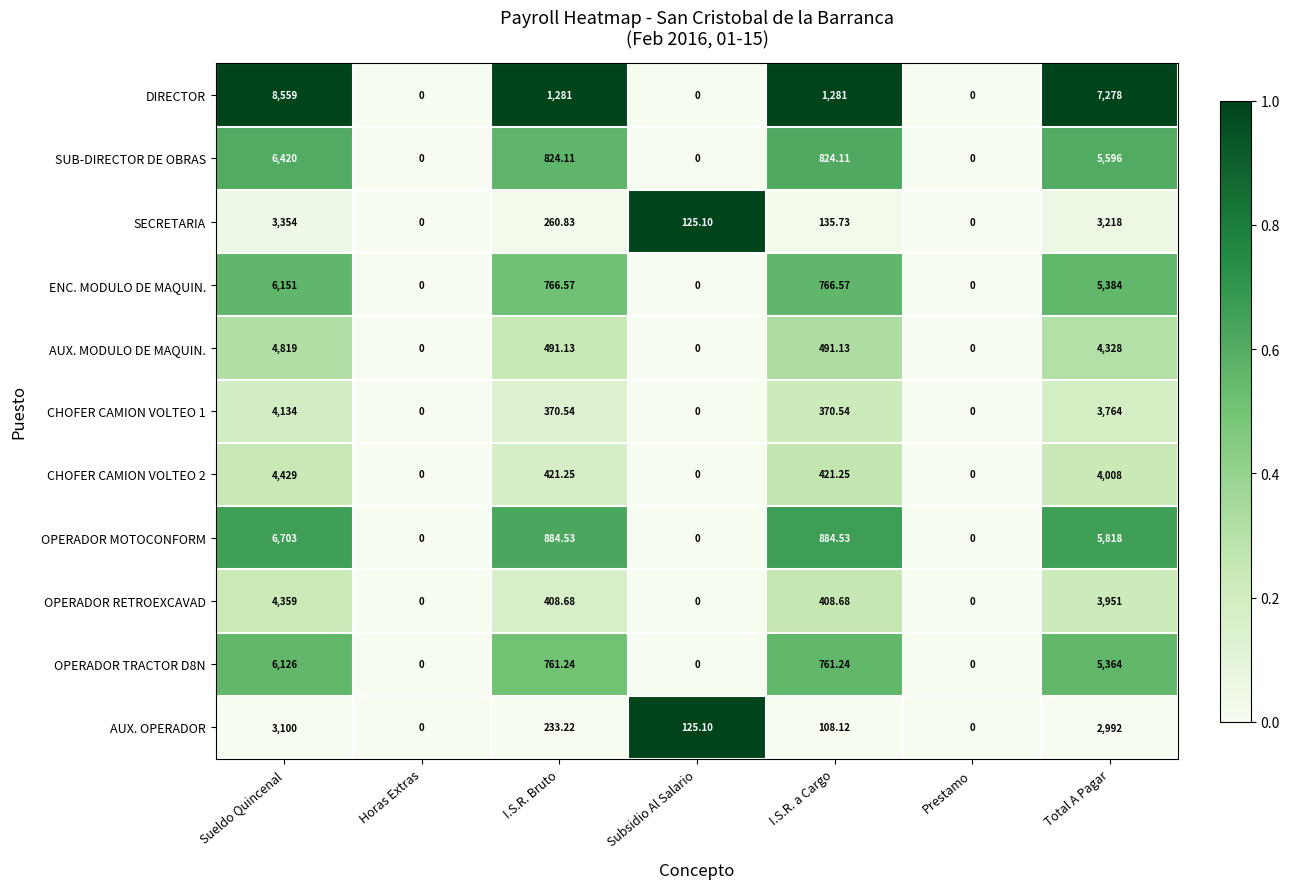

Between Sueldo Quincenal and Subsidio Al Salario, which series saw the biggest shift?

DIRECTOR